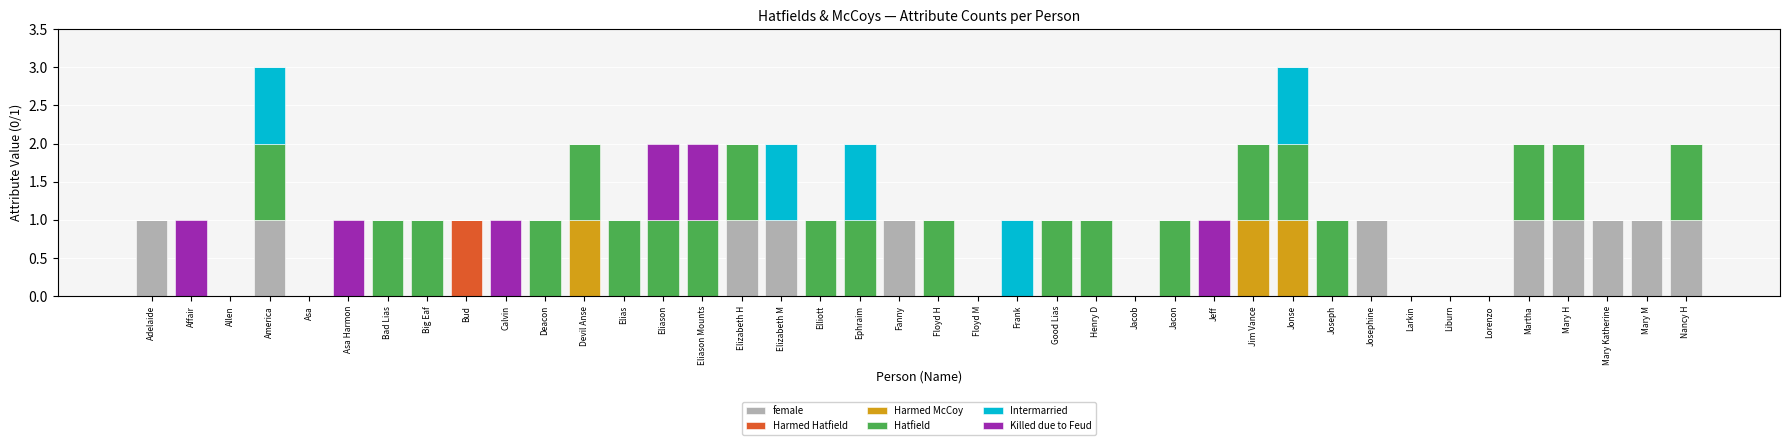

What are all the series names shown in the legend?

female, Harmed Hatfield, Harmed McCoy, Hatfield, Intermarried, Killed due to Feud